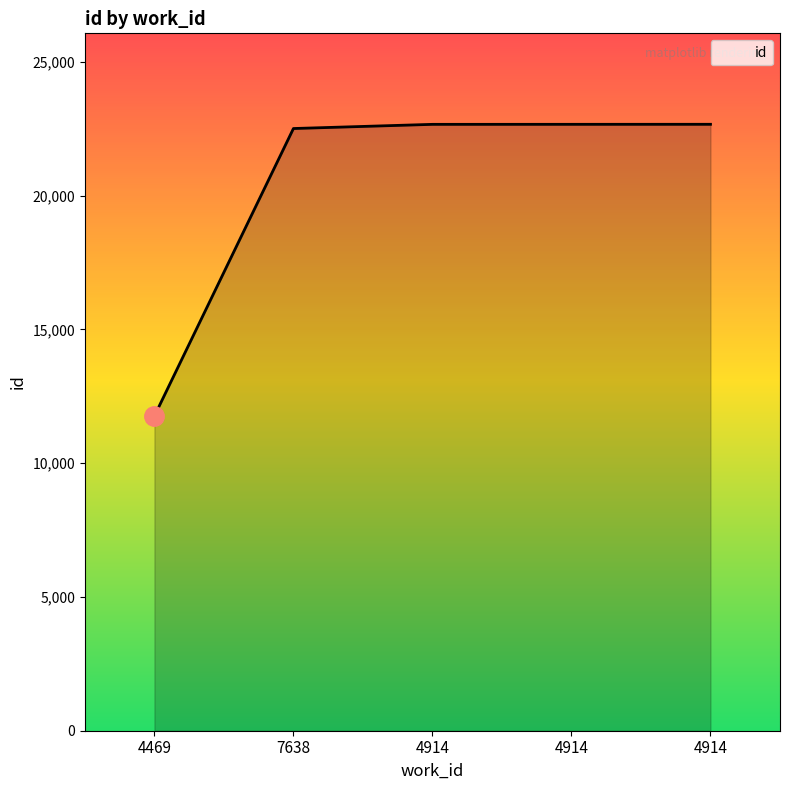

What is the maximum value shown in the chart?

22662